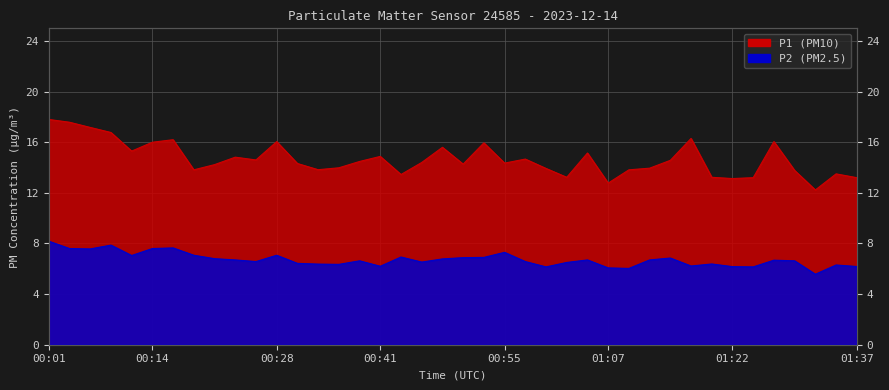

True or false: P2 and P1 cross at least once.

False